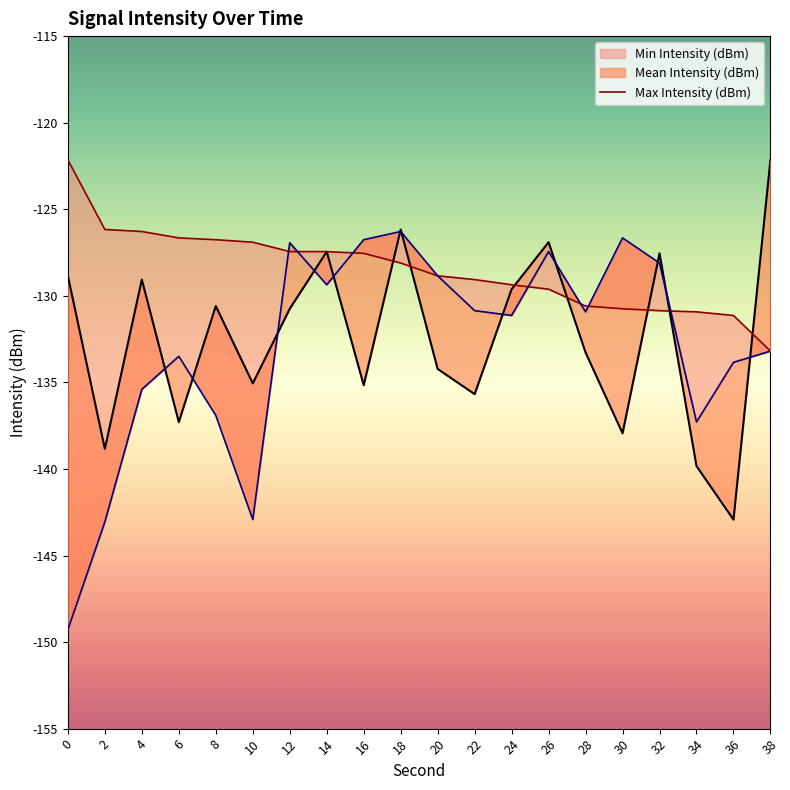

True or false: the data shows -53.6 at 34.

False